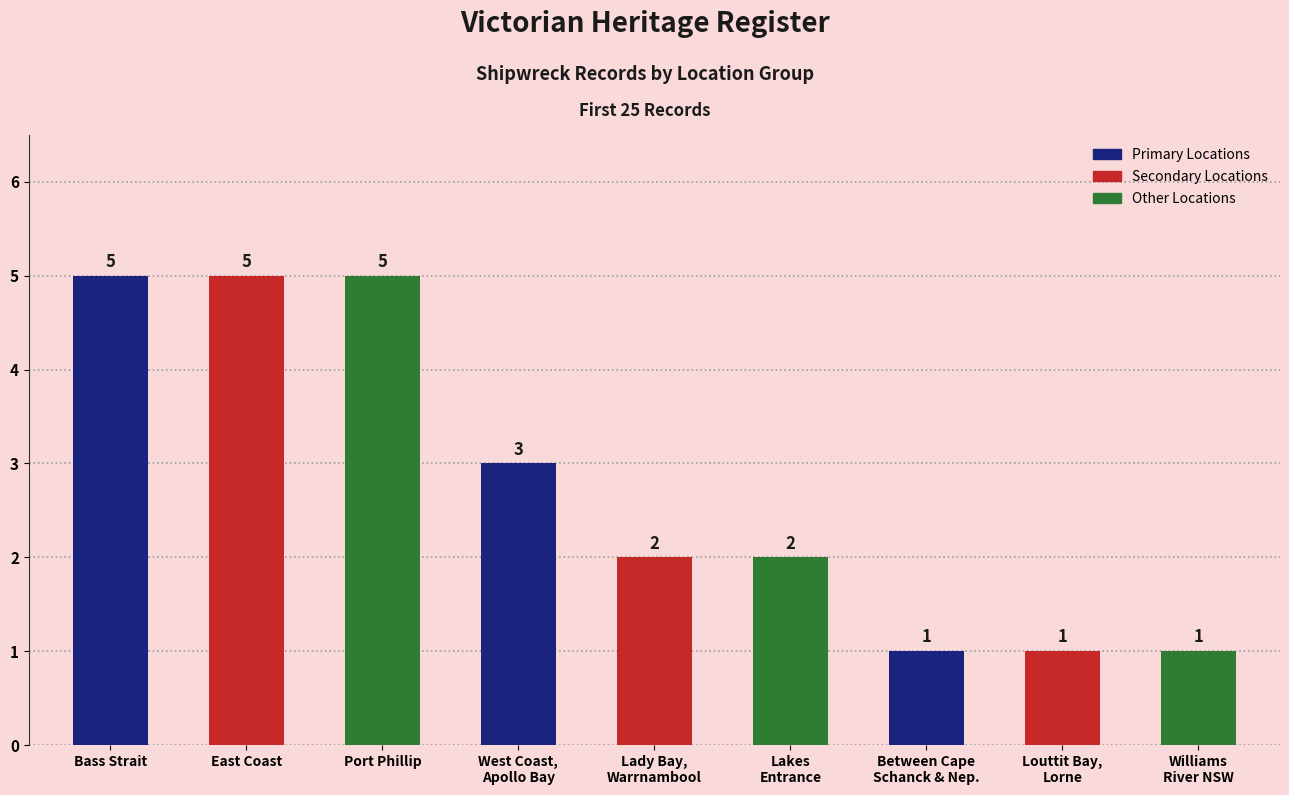

Reading right to left, what are all the values shown in this chart?

Williams
River NSW=1	Louttit Bay,
Lorne=1	Between Cape
Schanck & Nep.=1	Lakes
Entrance=2	Lady Bay,
Warrnambool=2	West Coast,
Apollo Bay=3	Port Phillip=5	East Coast=5	Bass Strait=5